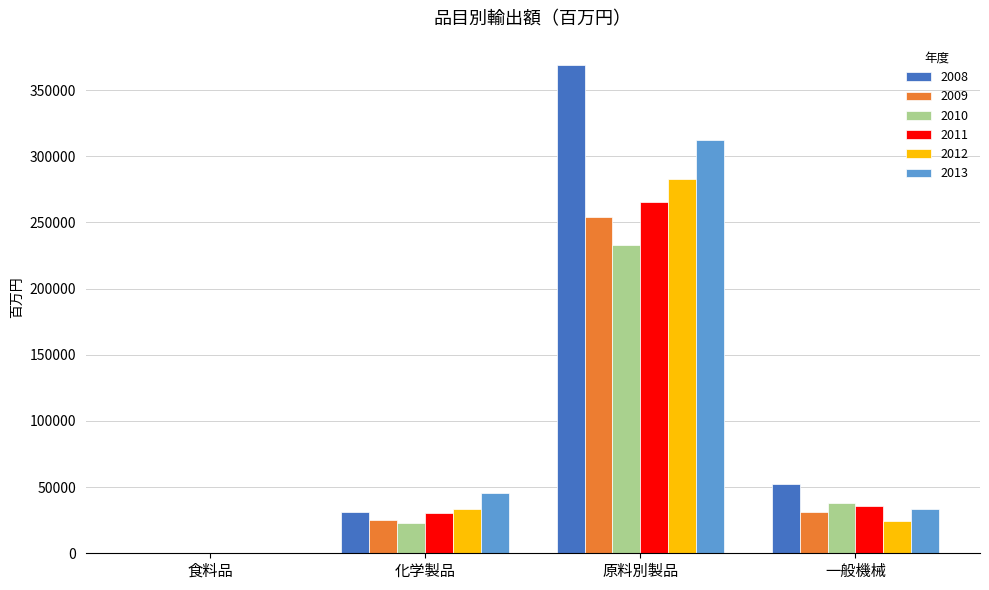

What is the spread (max minus min) of values at 化学製品?

21973.2